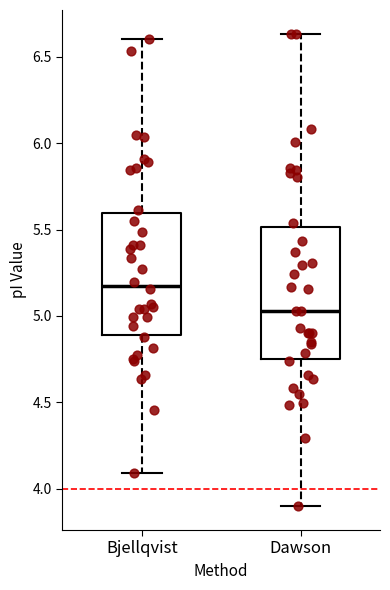

Reading left to right, transcribe this box plot: for each box, give where its median line is, the range the box spans, and where its two whiskers end, as read against the y-axis. The values are not printed on the chart, so give them approximately, as read against the axis.

Bjellqvist: median 5.20, box 4.90 to 5.60, whiskers 4.10 to 6.60
Dawson: median 5.05, box 4.75 to 5.50, whiskers 3.90 to 6.65